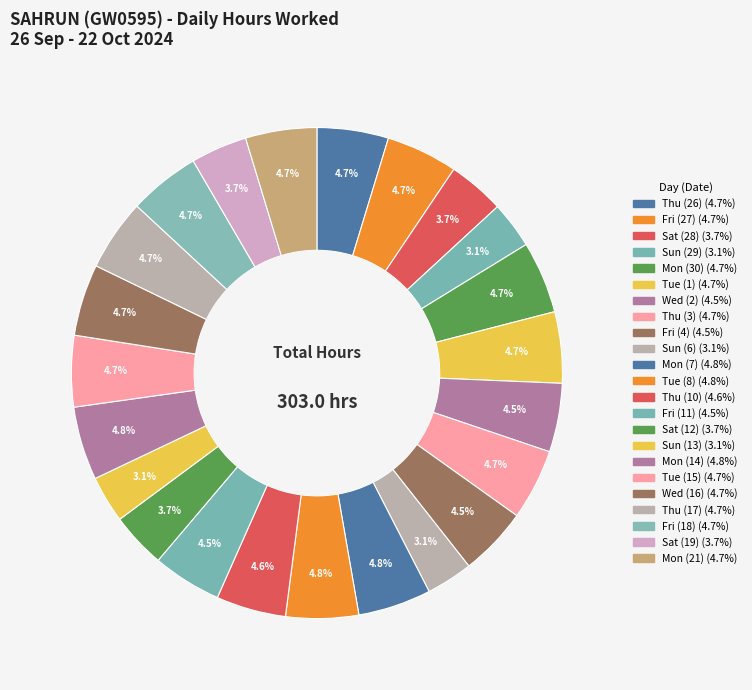

Do Fri (11) and Mon (7) together represent more than half of the pie?

No